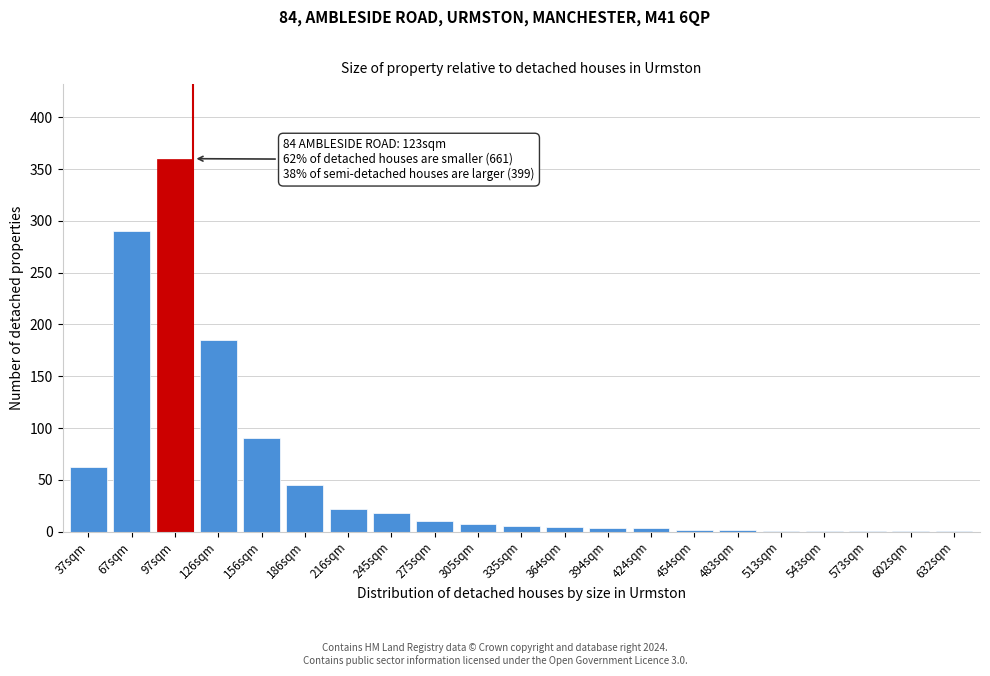

What is the sum of all values?

1113